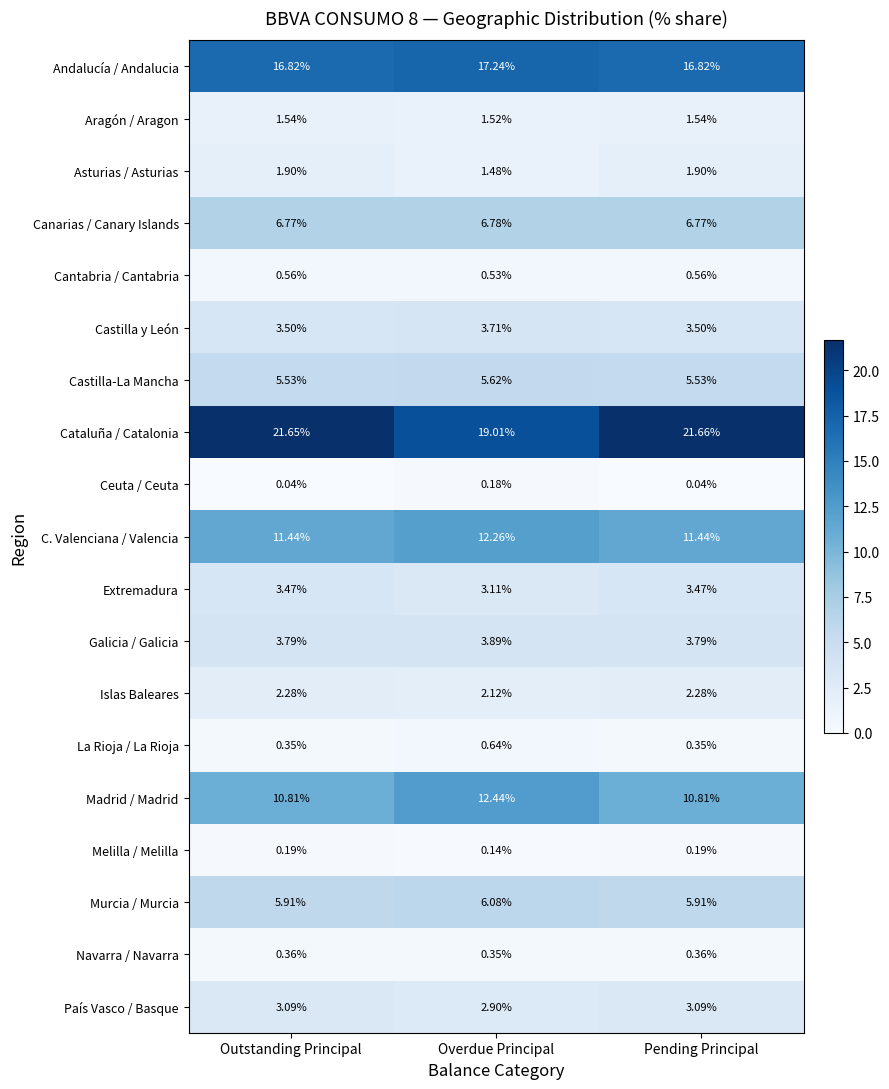

At which category is the sum across all series the highest?

Pending Principal